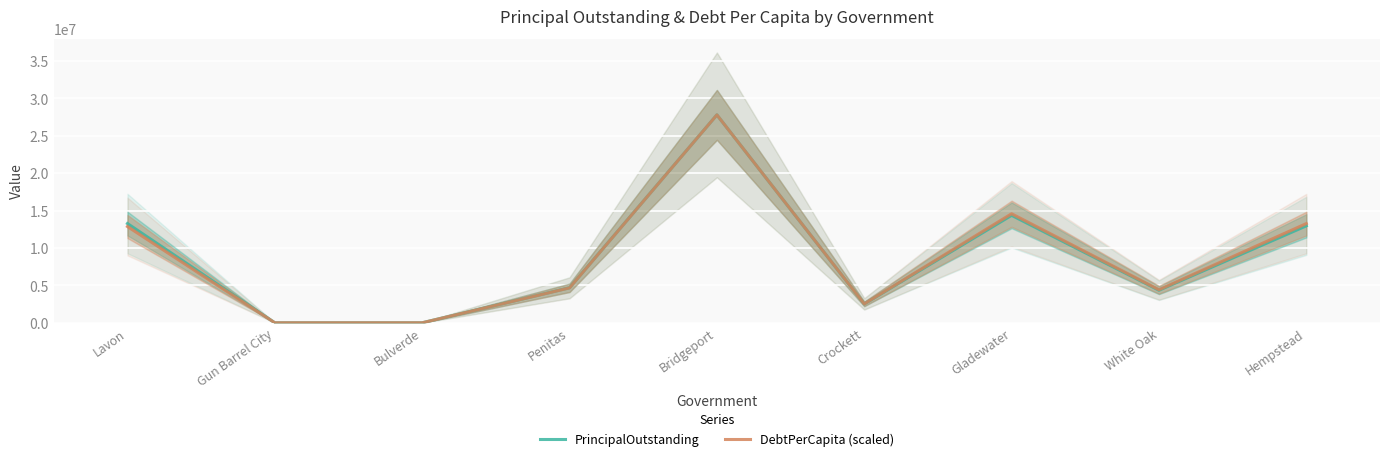

Read the DebtPerCapita (scaled) value at Penitas.

4665974.5